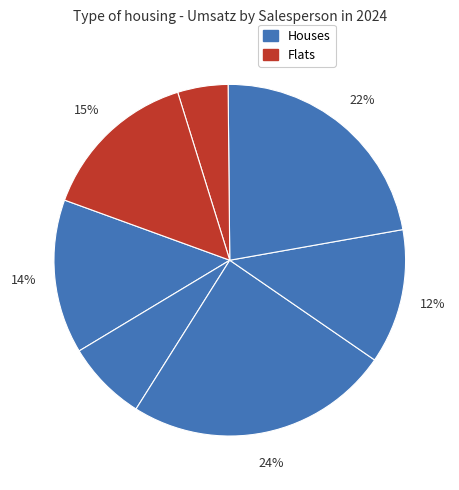

Is there a majority slice in this chart?

No